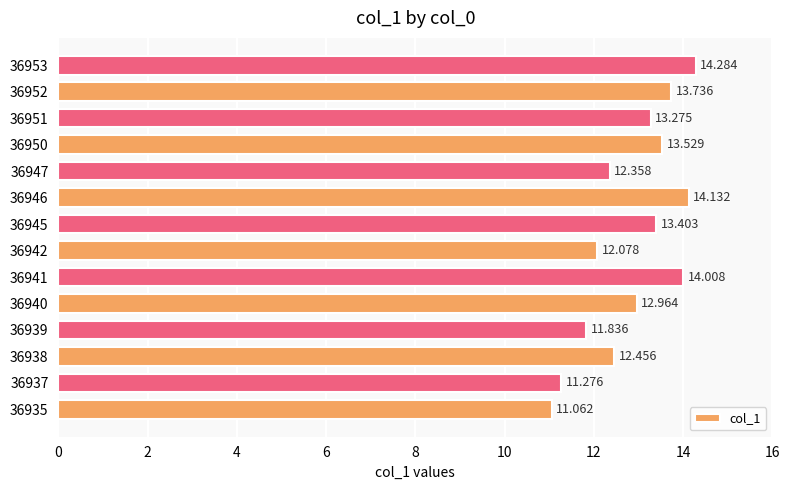

What is the difference between the maximum and minimum values?

3.2